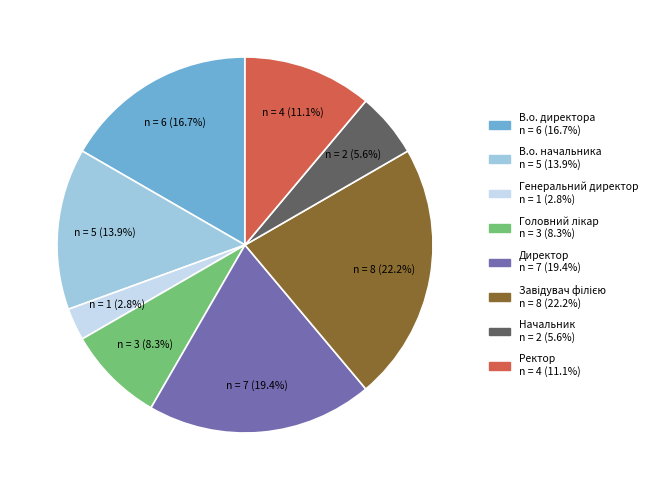

Count the number of slices in the pie.

8